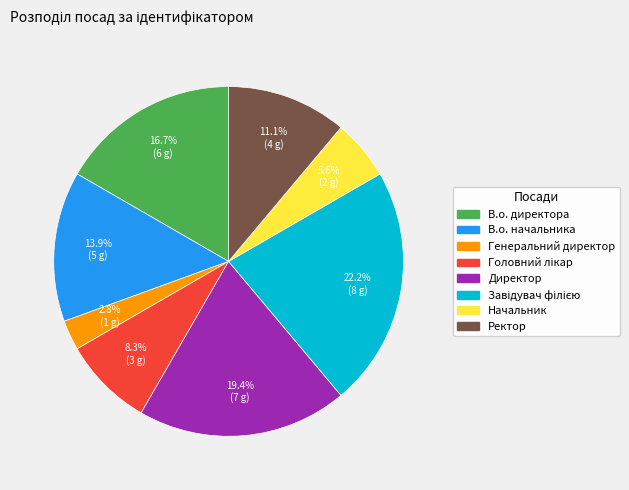

What is the total percentage of В.о. директора and Ректор?

27.8%